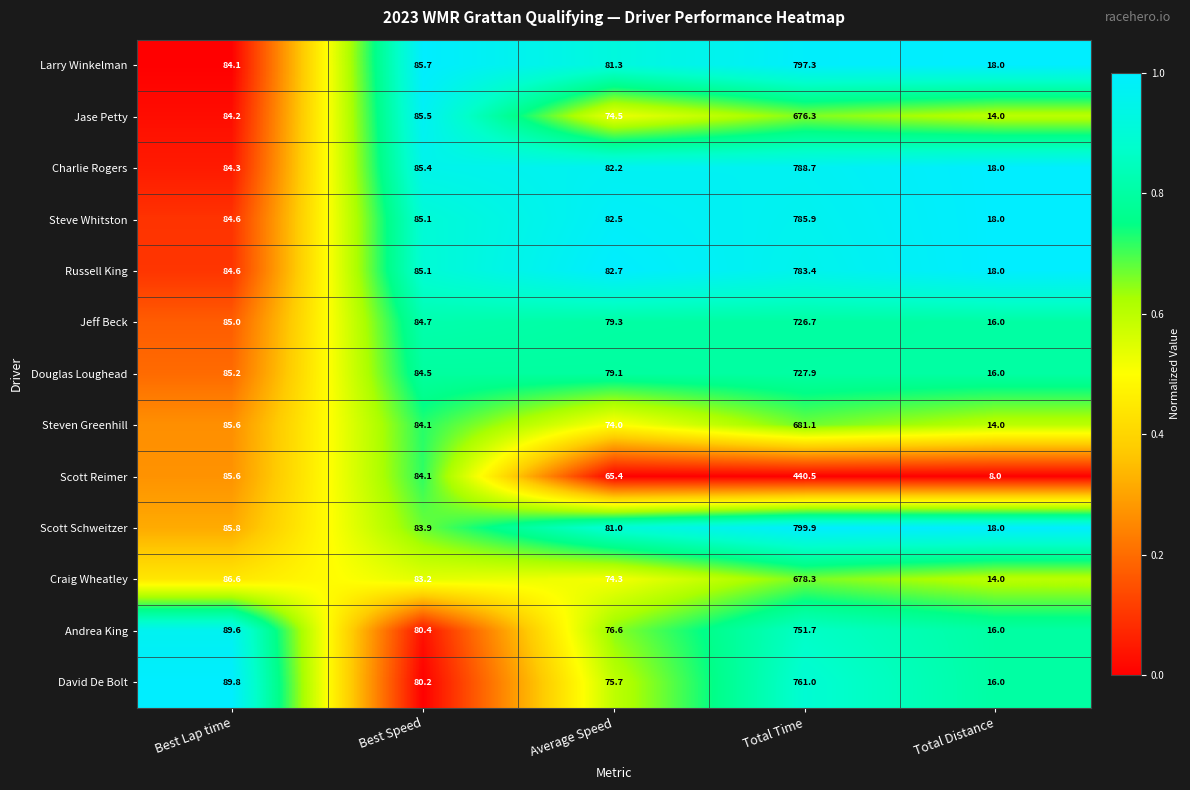

At which label is Steve Whitston closest to 401?

Best Speed